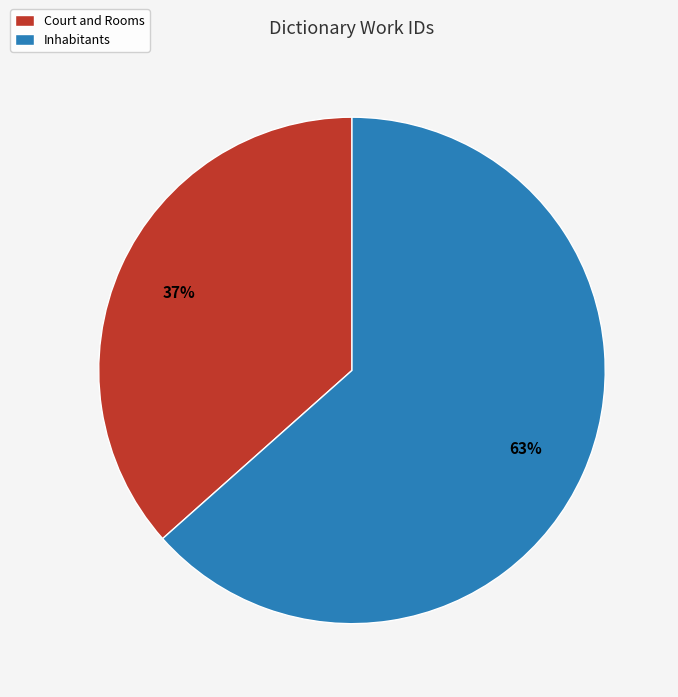

Is it true that Inhabitants is 56% of the pie?

False